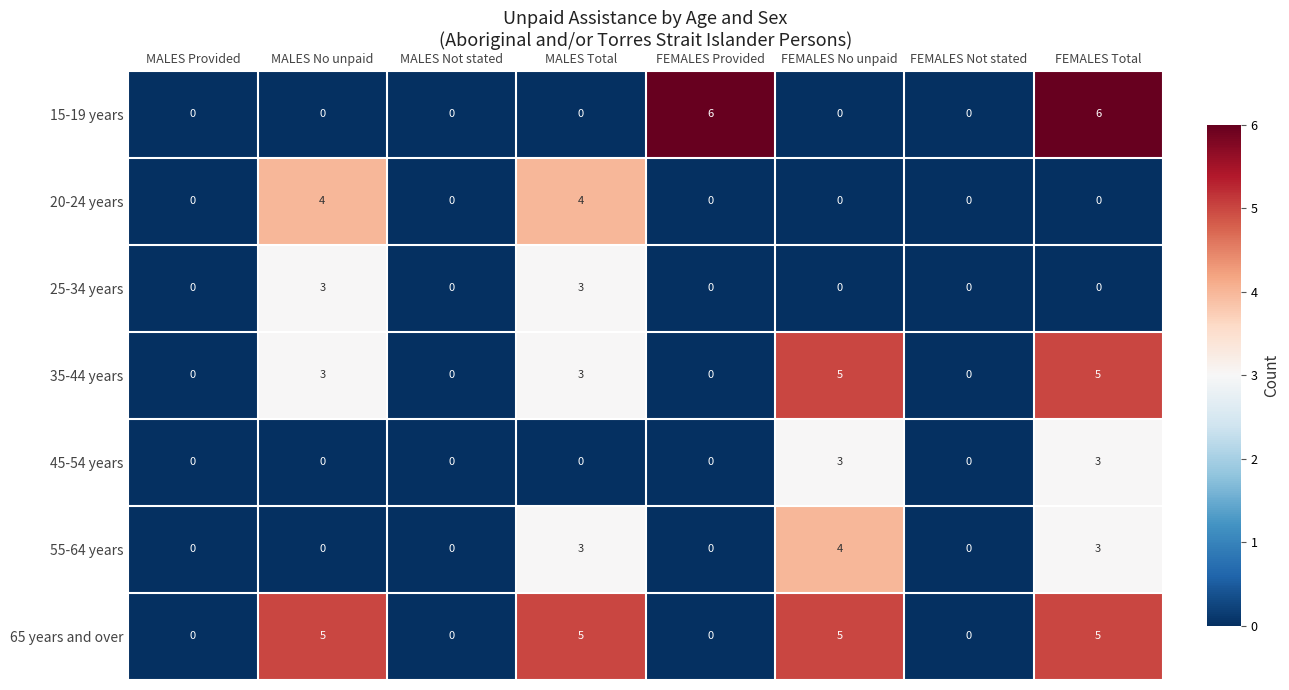

What is the sum of all 65 years and over values?

20